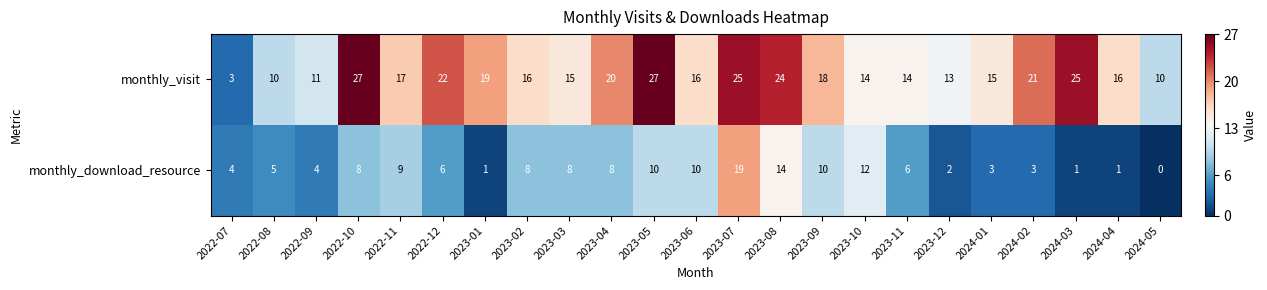

At which category is the sum across all series the highest?

2023-07